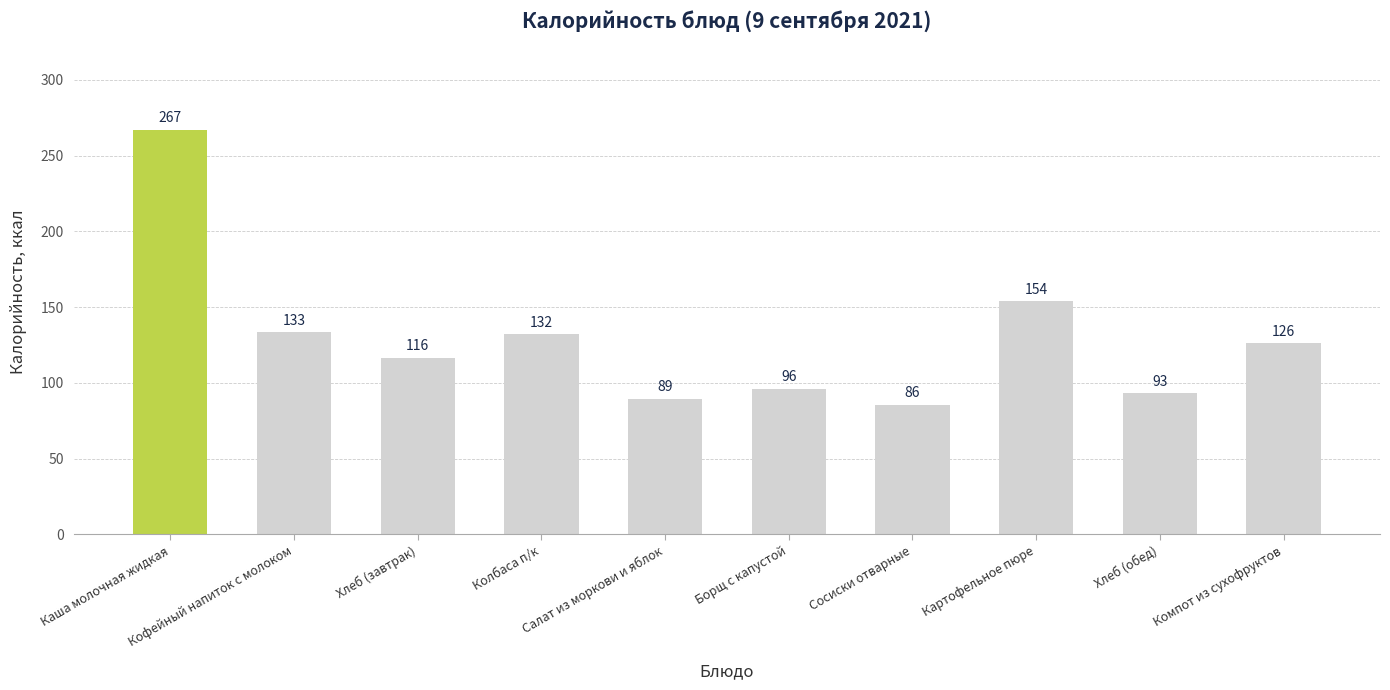

What is the minimum value shown in the chart?

85.5